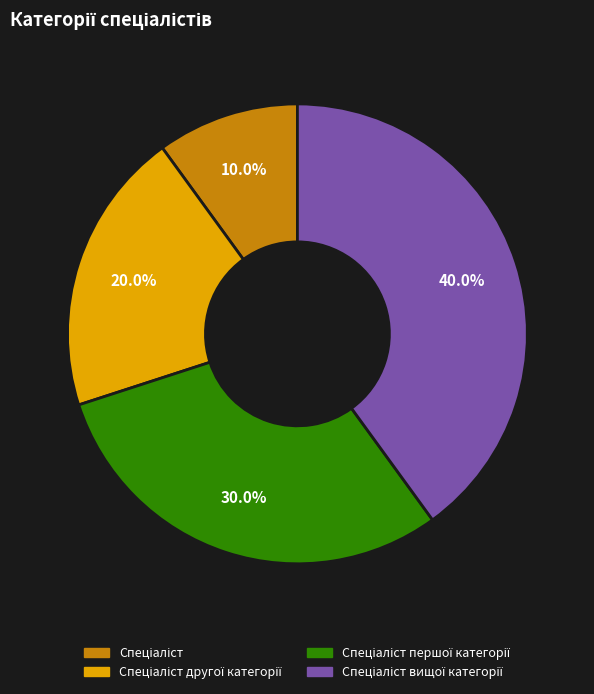

Does any single category account for the majority?

No